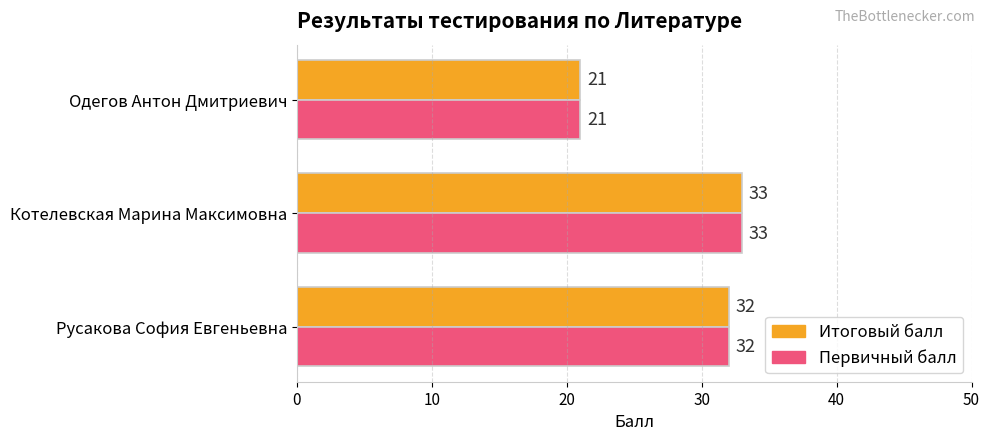

What are all the series names shown in the legend?

Итоговый балл, Первичный балл